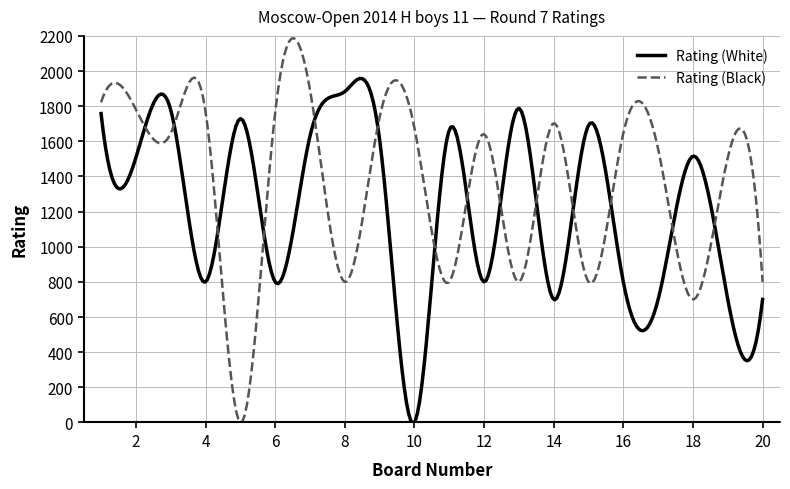

What is the maximum value shown in the chart?

2187.3